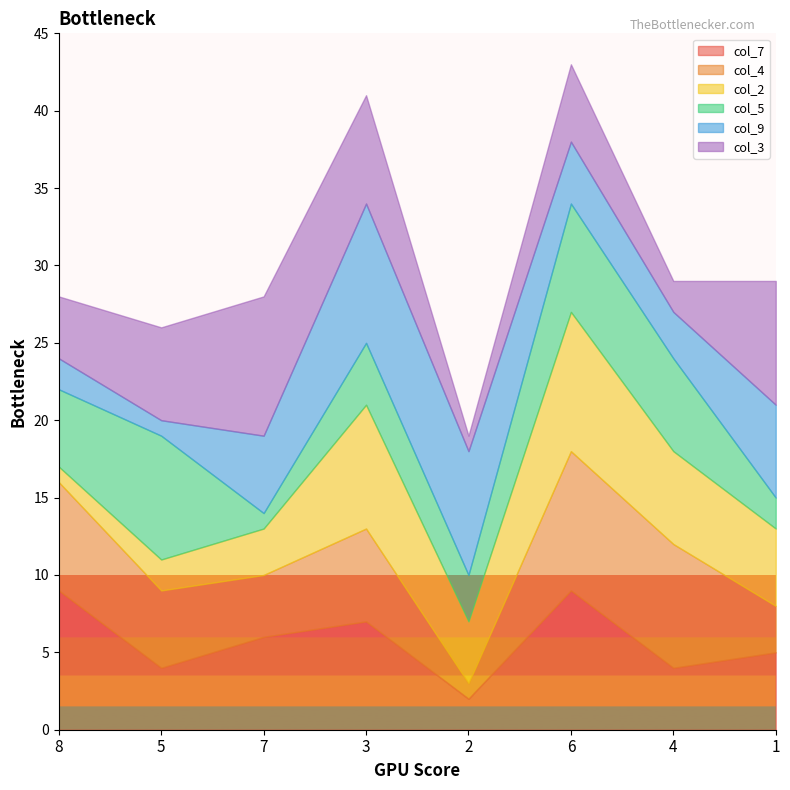

What is the spread (max minus min) of values at 8?

8